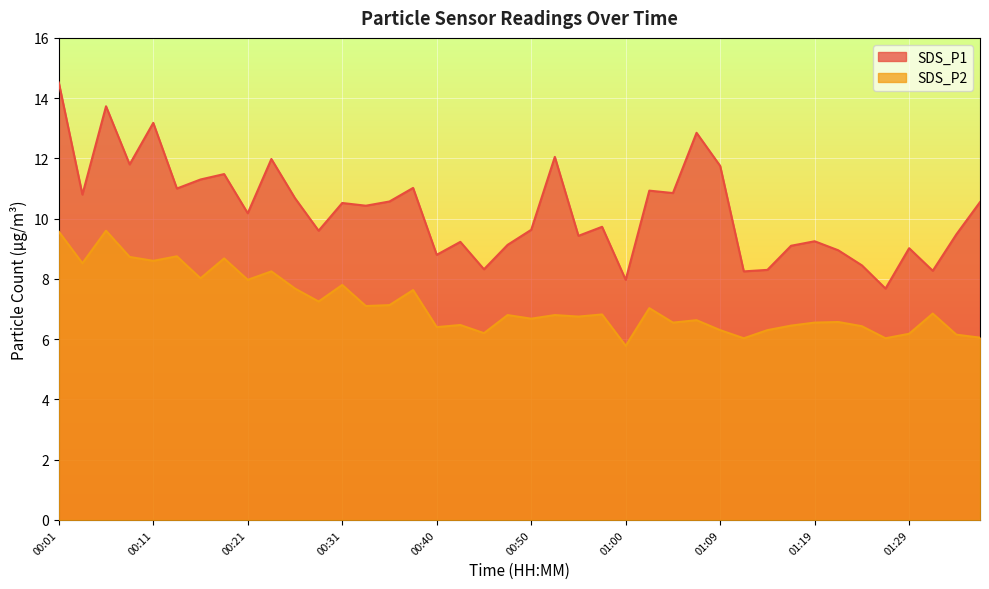

How many distinct data groups are displayed?

2